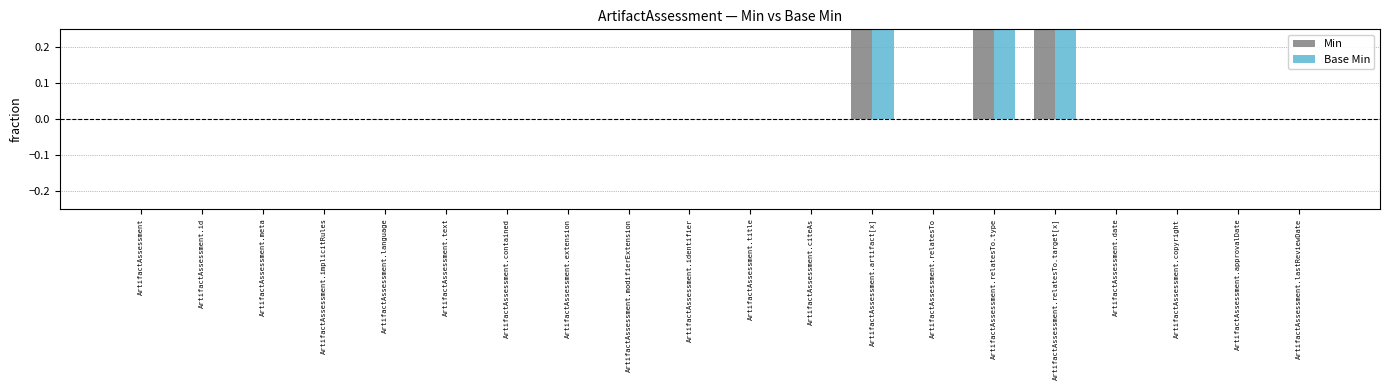

How many data points in Base Min are above 0?

3